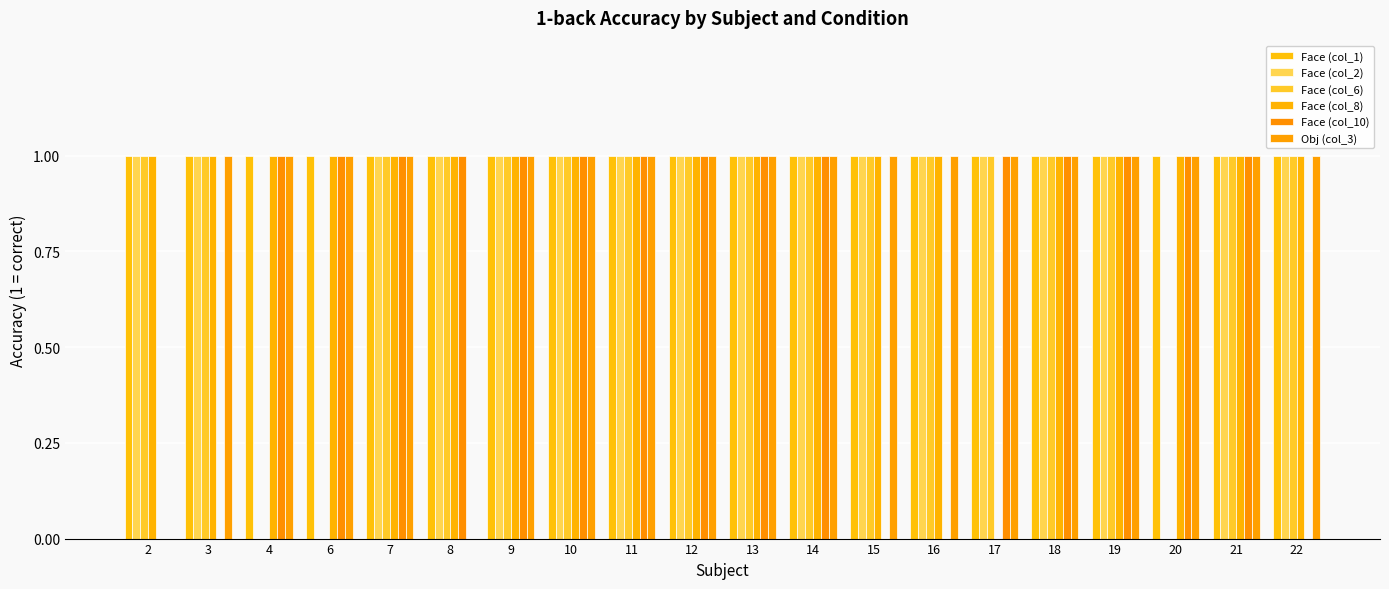

What is the value of the Face (col_2) bar at the 2nd from the left?

1